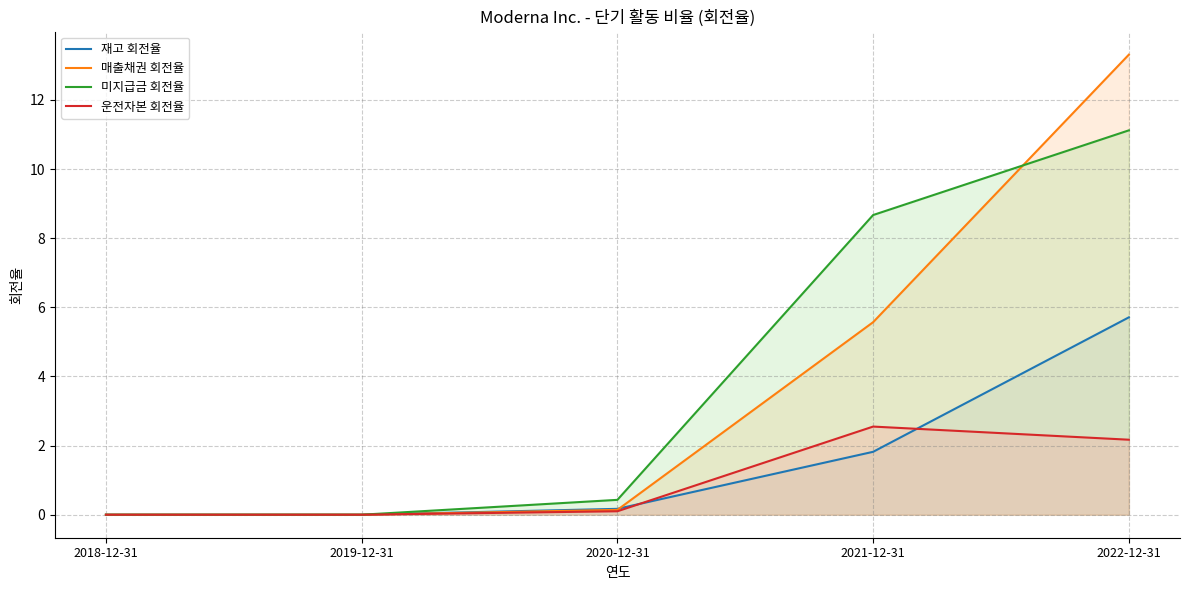

List the labels in order of 미지급금 회전율 value, largest first.

2022-12-31, 2021-12-31, 2020-12-31, 2018-12-31, 2019-12-31